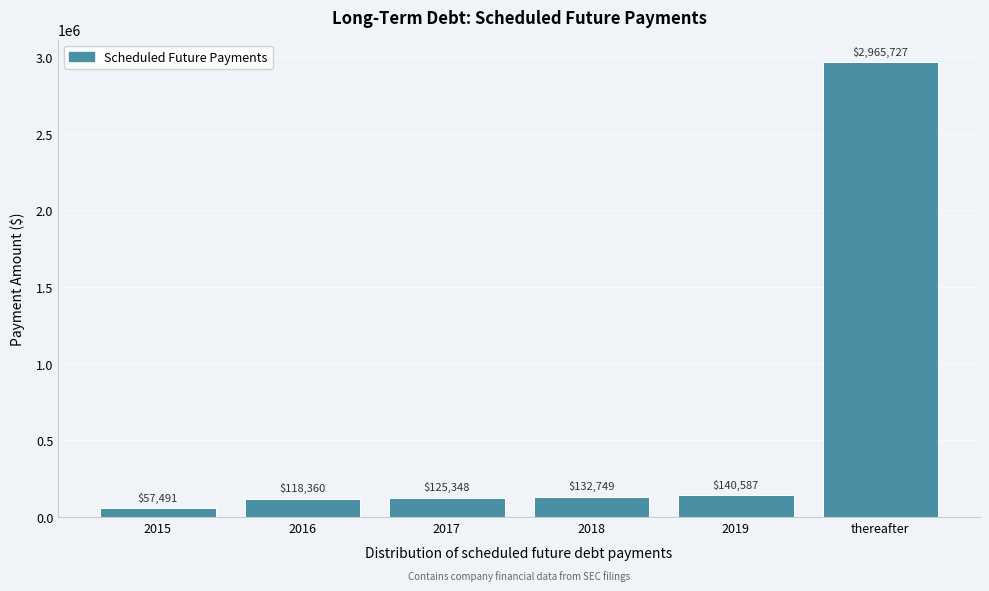

Reading right to left, extract all data points from this chart.

2965727	140587	132749	125348	118360	57491